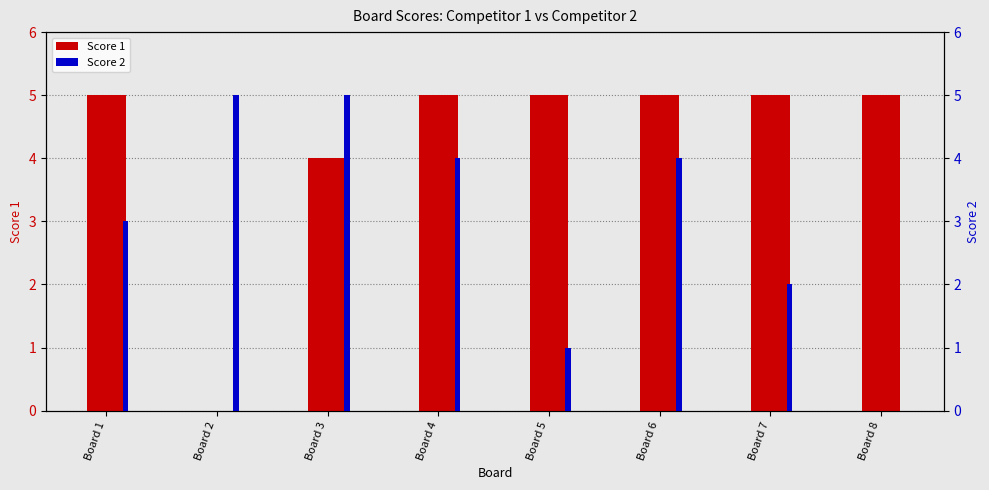

At which category does the chart reach its minimum across all series?

Board 2